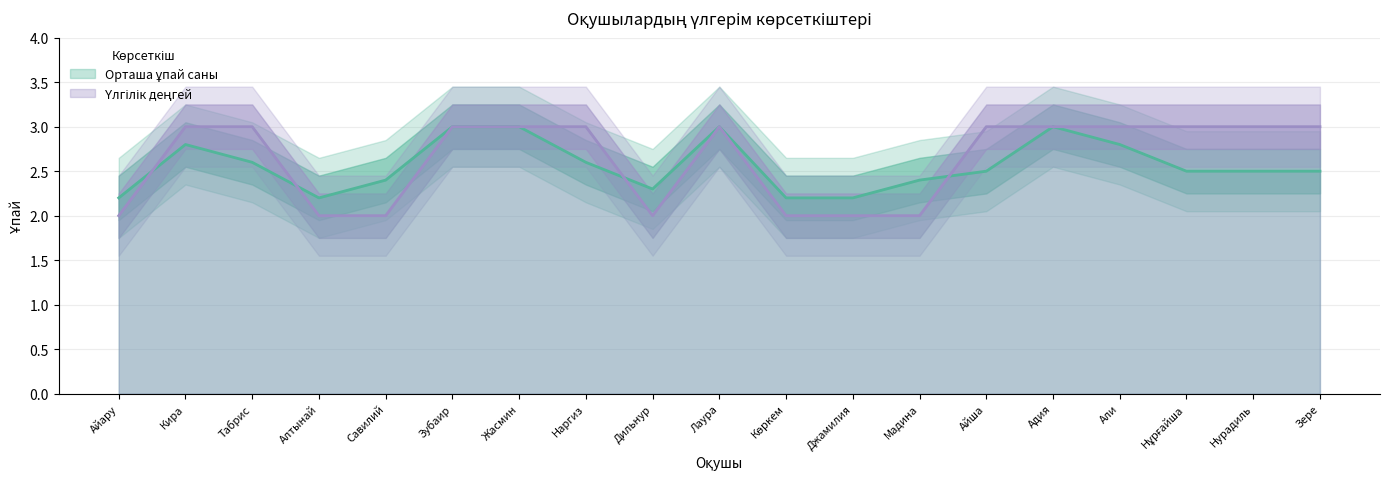

At which category does Орташа ұпай саны reach its first local peak?

Кира